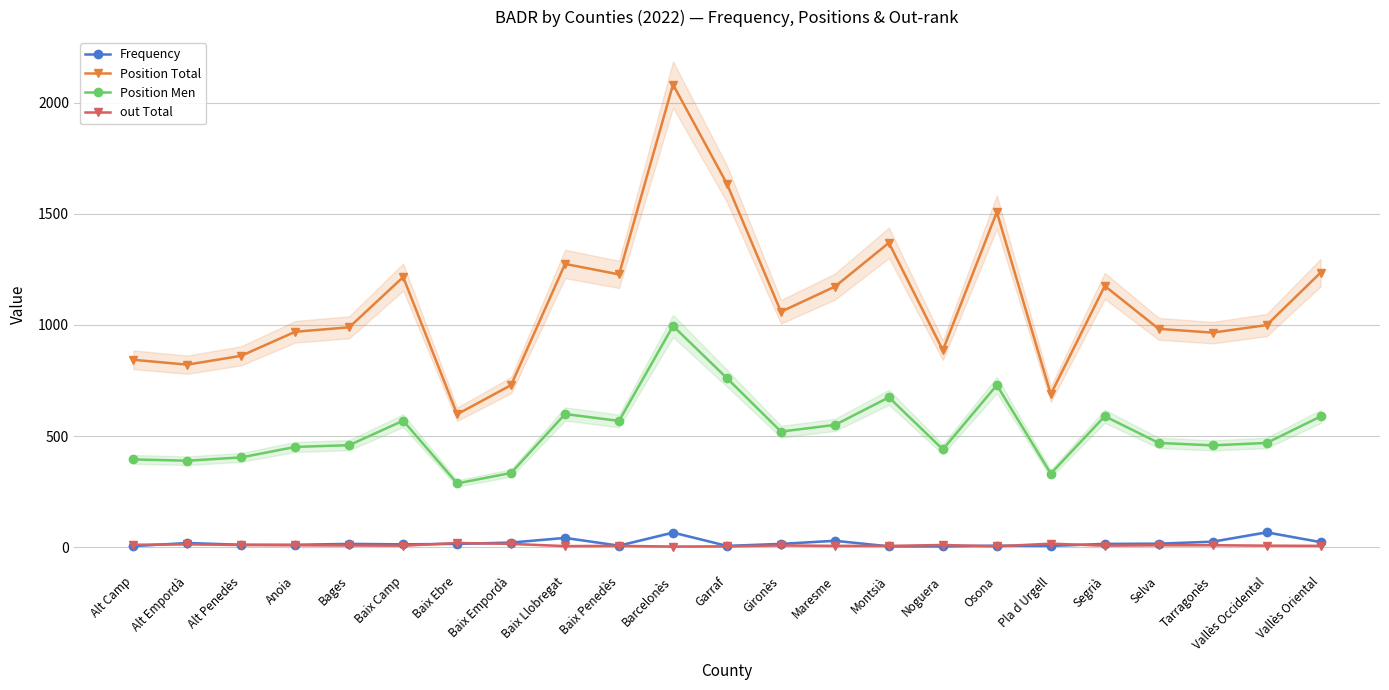

At Bages, list the series in order from smallest to largest.

out Total, Frequency, Position Men, Position Total